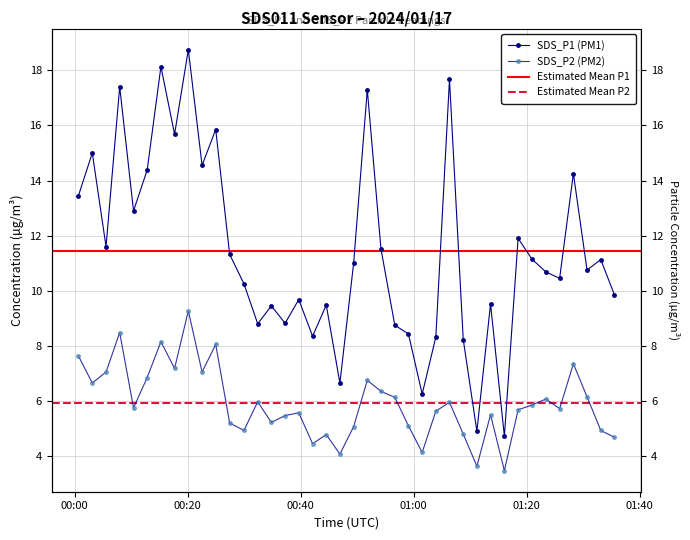

True or false: SDS_P2 and SDS_P1 intersect in this chart.

False